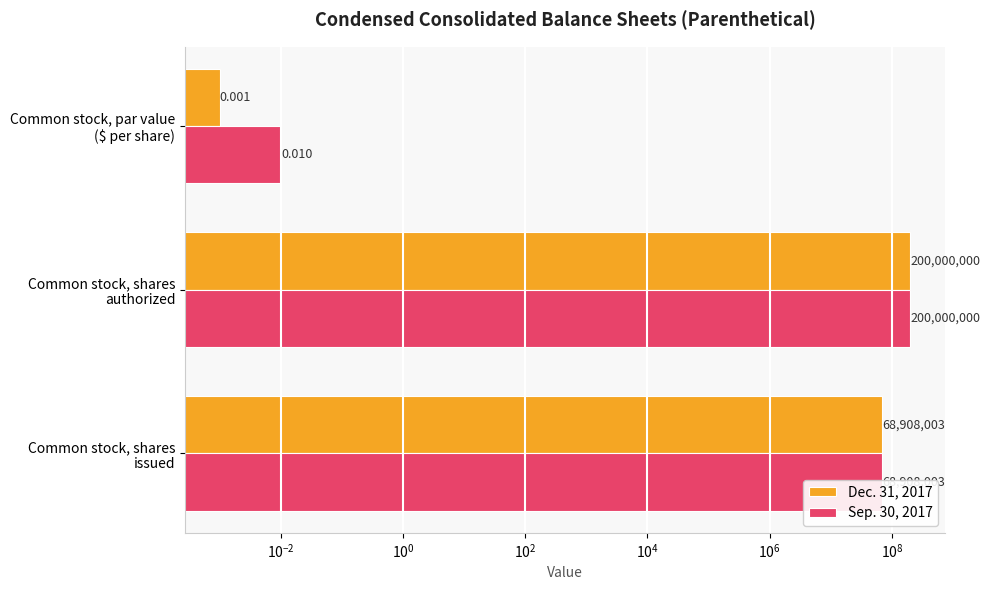

At how many categories does at least one series exceed 112088976?

1